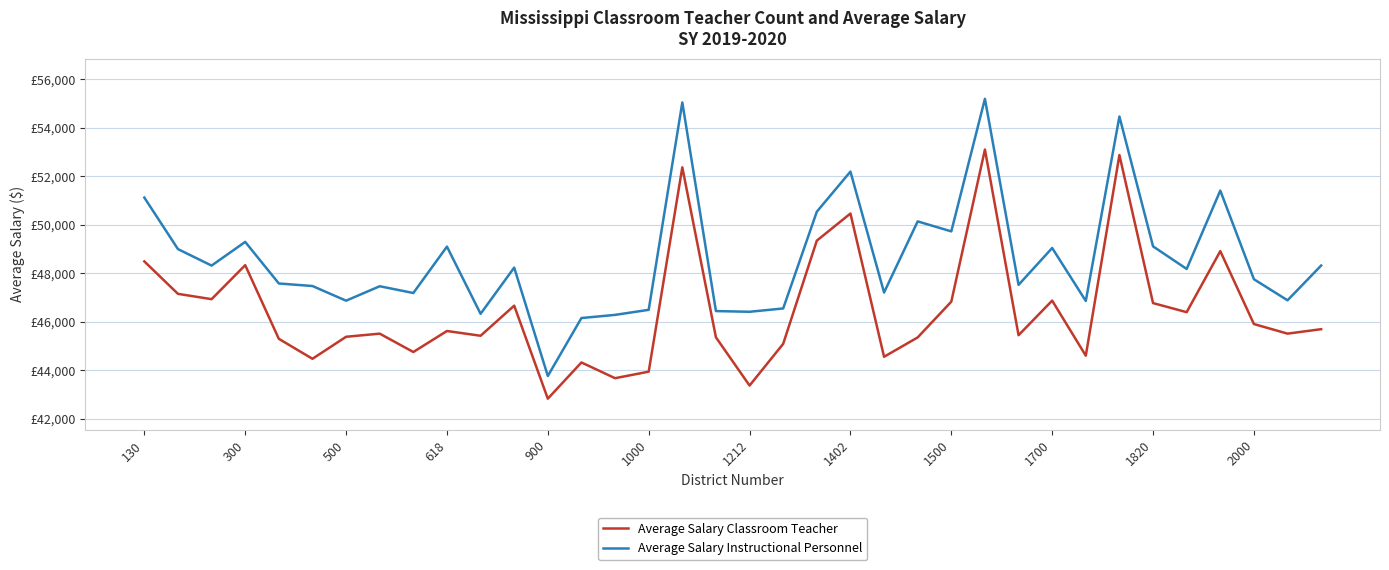

Which series has the largest range (max minus min)?

Average Salary Instructional Personnel